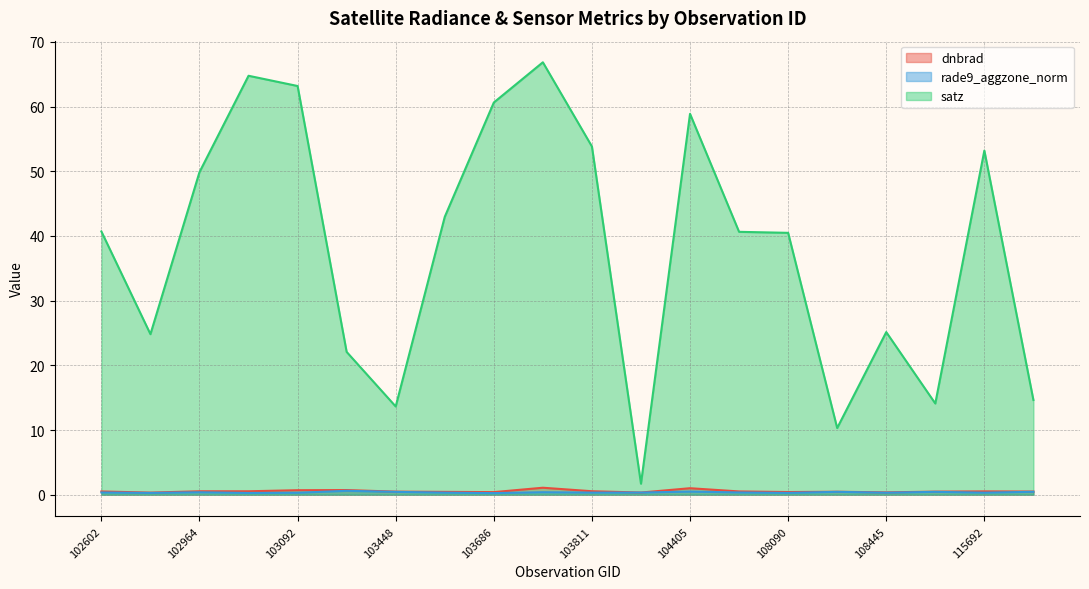

Which category has the lowest value across all series?

103686